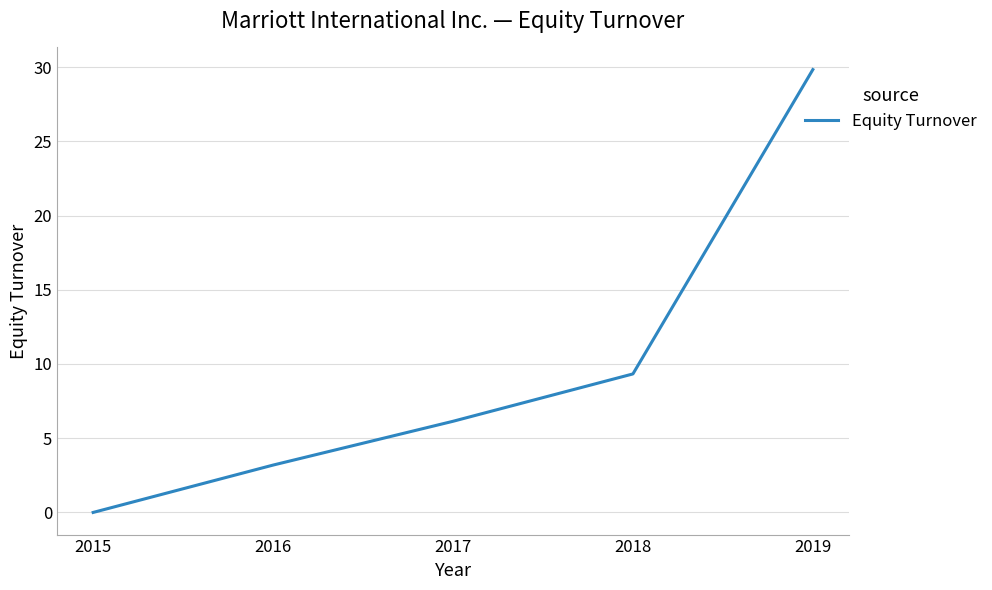

How many values are above zero?

4